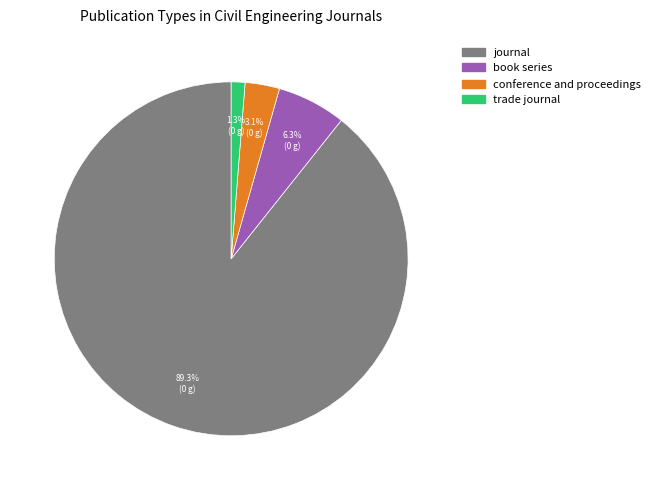

To the nearest percent, what portion does trade journal represent?

1%